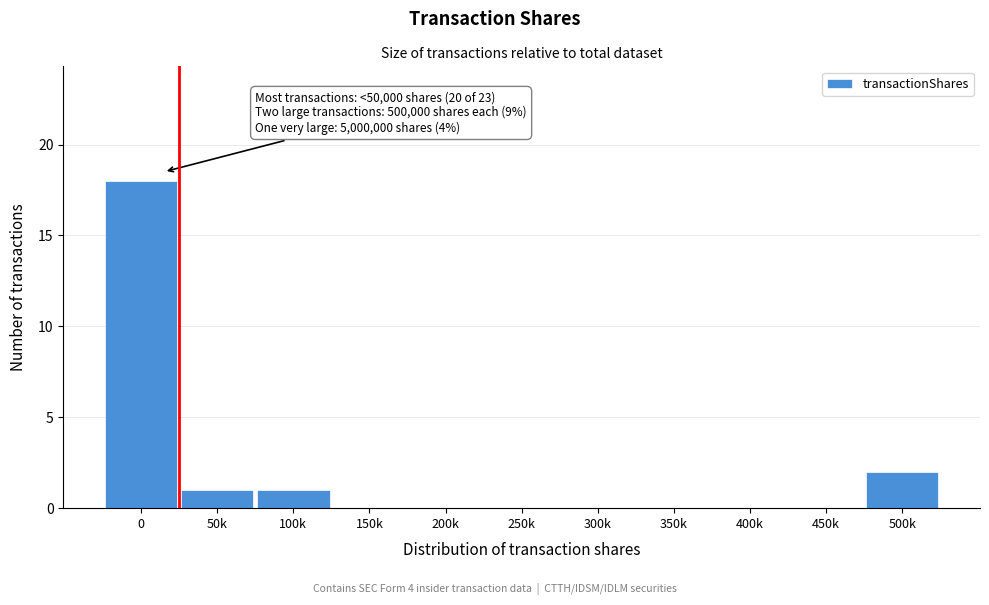

Reading left to right, list all the values displayed in this chart.

0=18	50k=1	100k=1	150k=0	200k=0	250k=0	300k=0	350k=0	400k=0	450k=0	500k=2